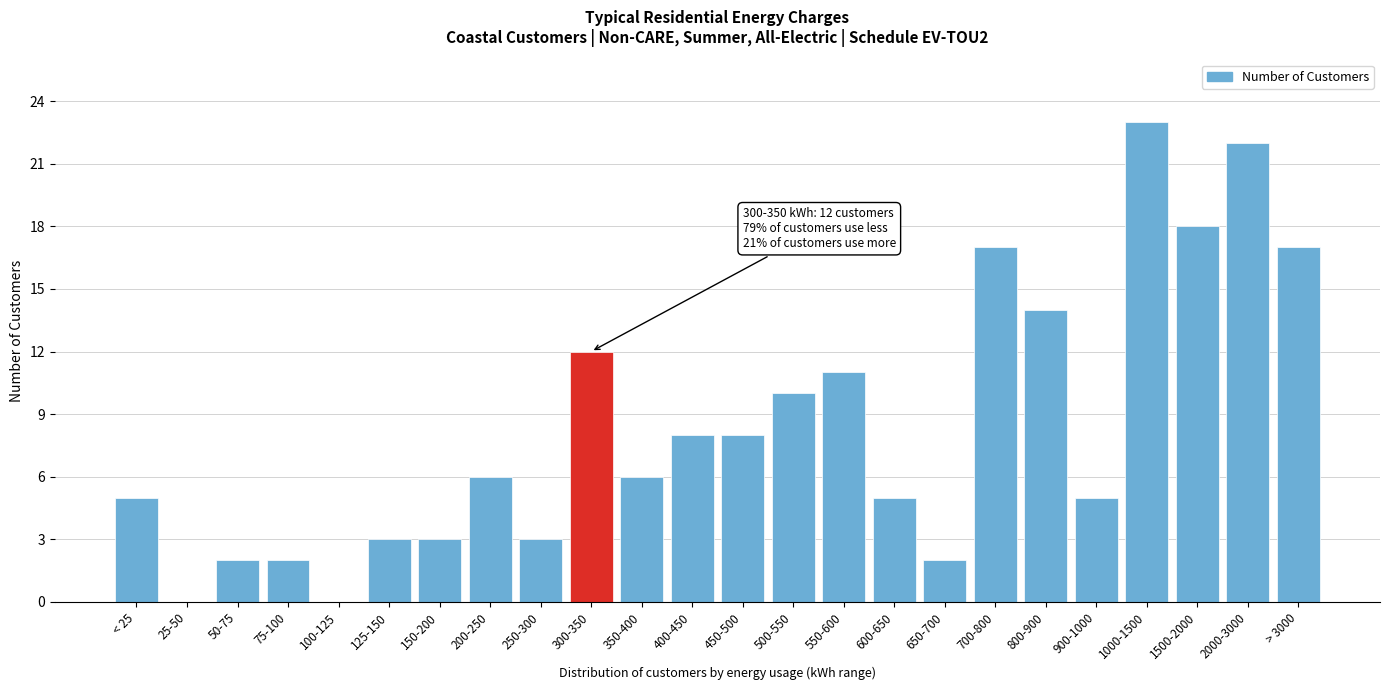

Reading right to left, extract all data points from this chart.

> 3000=17	2000-3000=22	1500-2000=18	1000-1500=23	900-1000=5	800-900=14	700-800=17	650-700=2	600-650=5	550-600=11	500-550=10	450-500=8	400-450=8	350-400=6	300-350=12	250-300=3	200-250=6	150-200=3	125-150=3	100-125=0	75-100=2	50-75=2	25-50=0	< 25=5